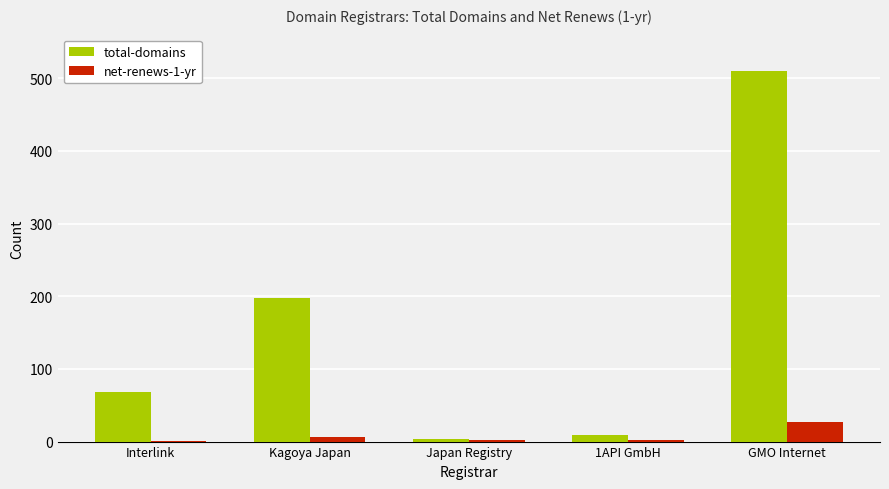

Between Interlink and Japan Registry, which series saw the biggest shift?

total-domains